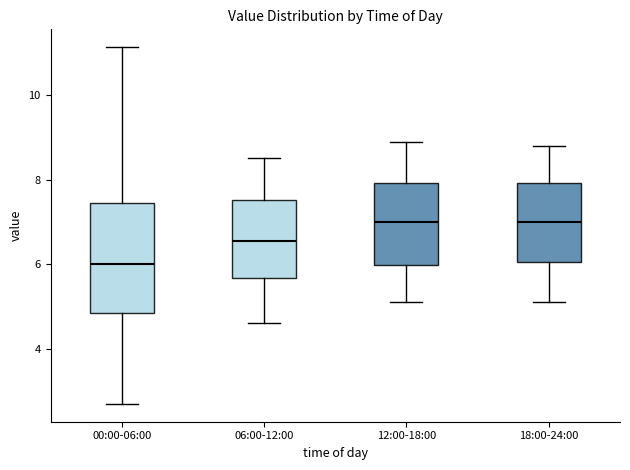

Which box has the lowest median line?

00:00-06:00